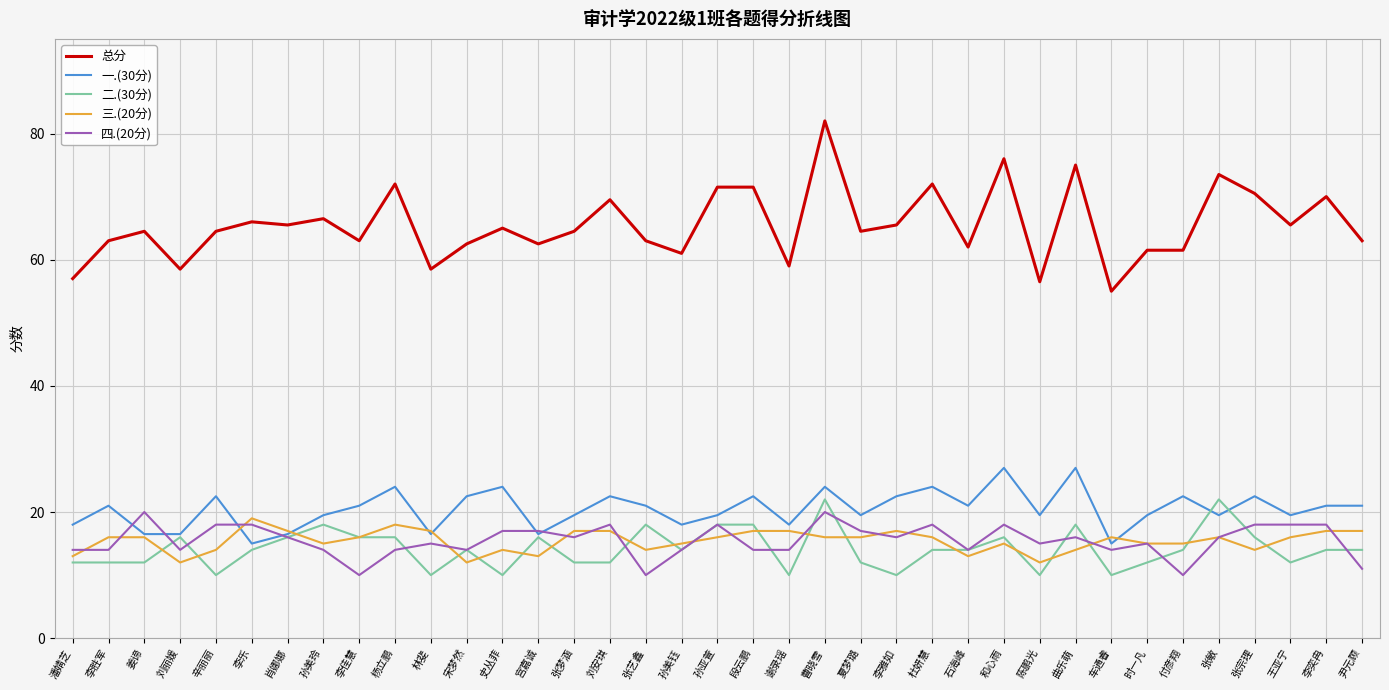

What is the sum of all 一.(30分) values?

756.0